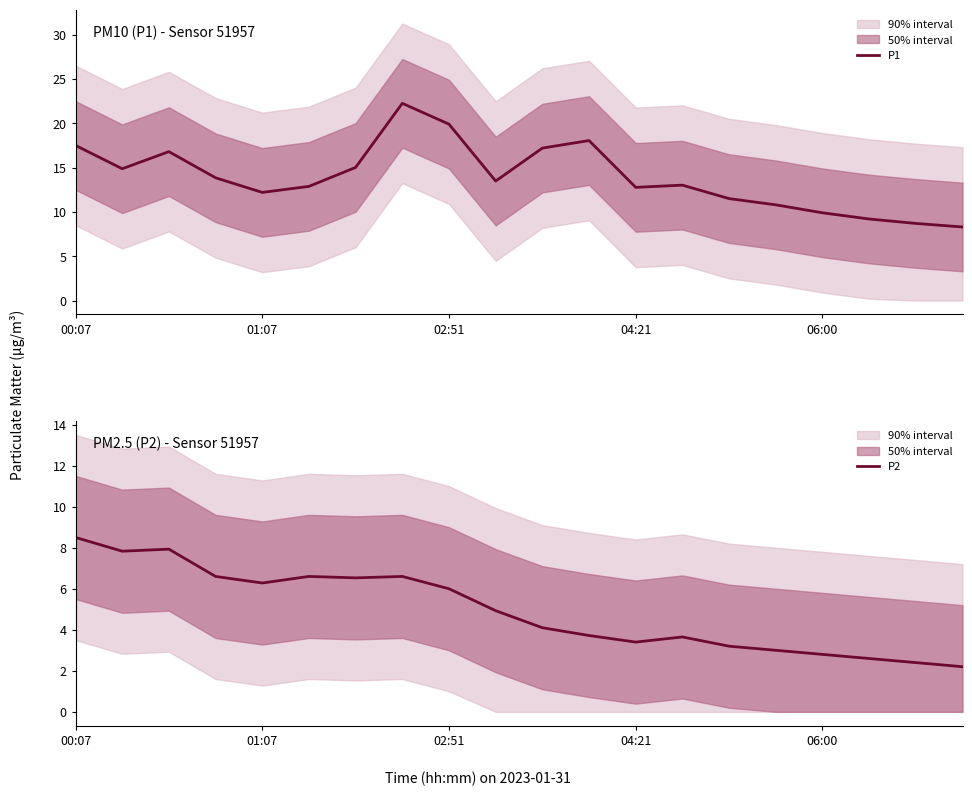

How many data points in P1 are less than 13?

9